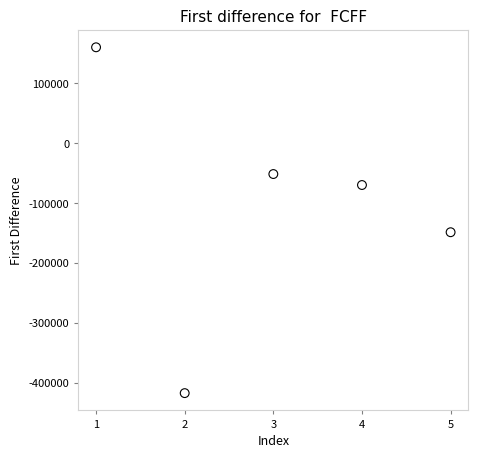

What Y value in the scatter plot is closest to -128413?

-148459